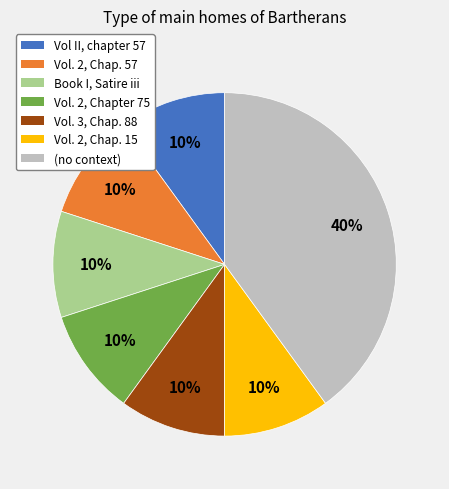

To the nearest percent, what is the difference between the largest and smallest slice percentages?

30%